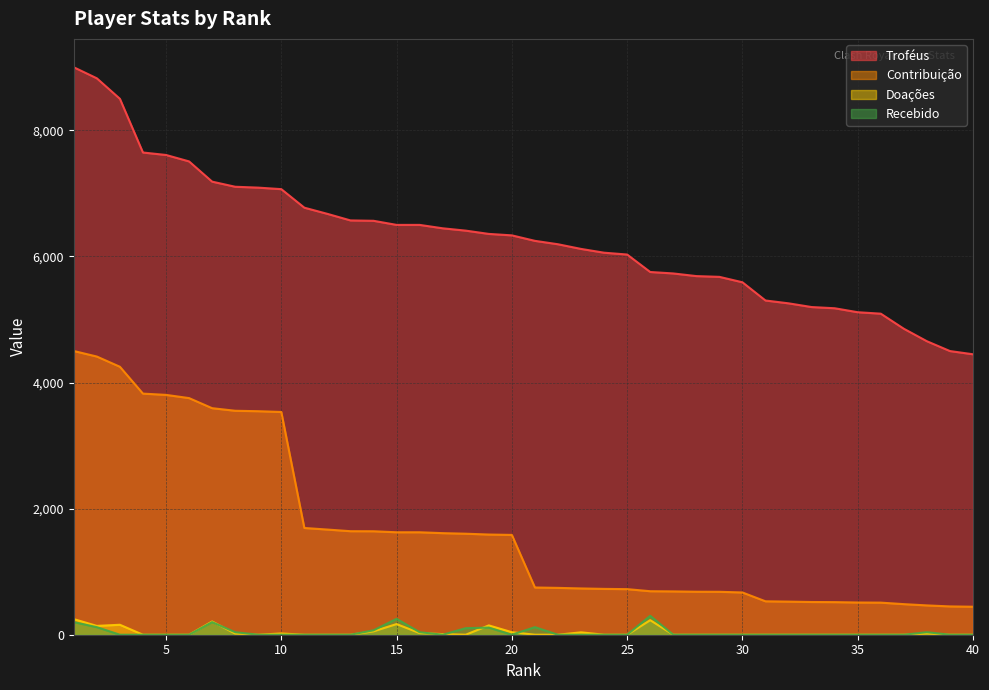

What is the total value across all series at 1?

13948